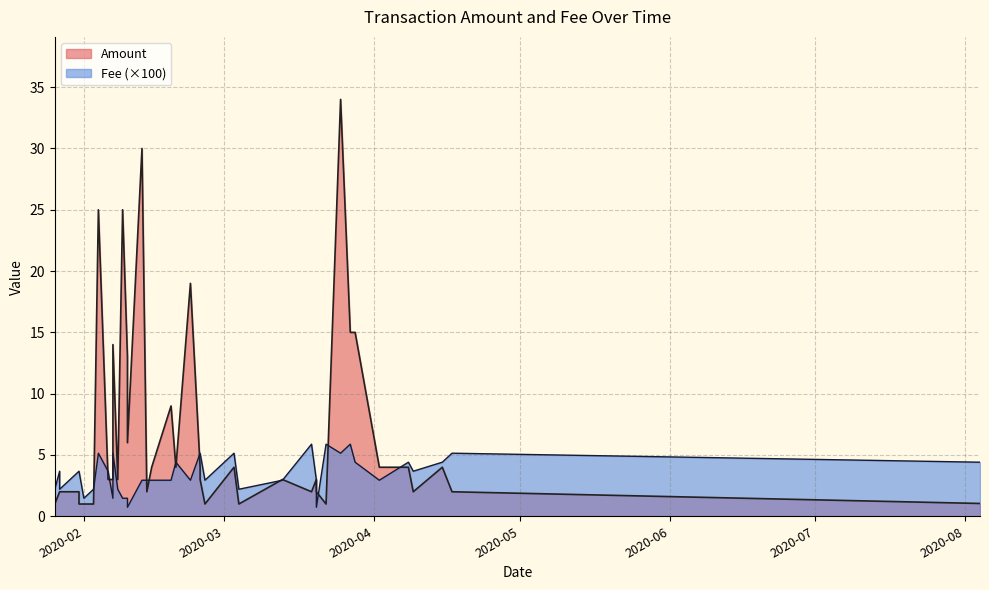

Which series has the widest spread of values?

Amount